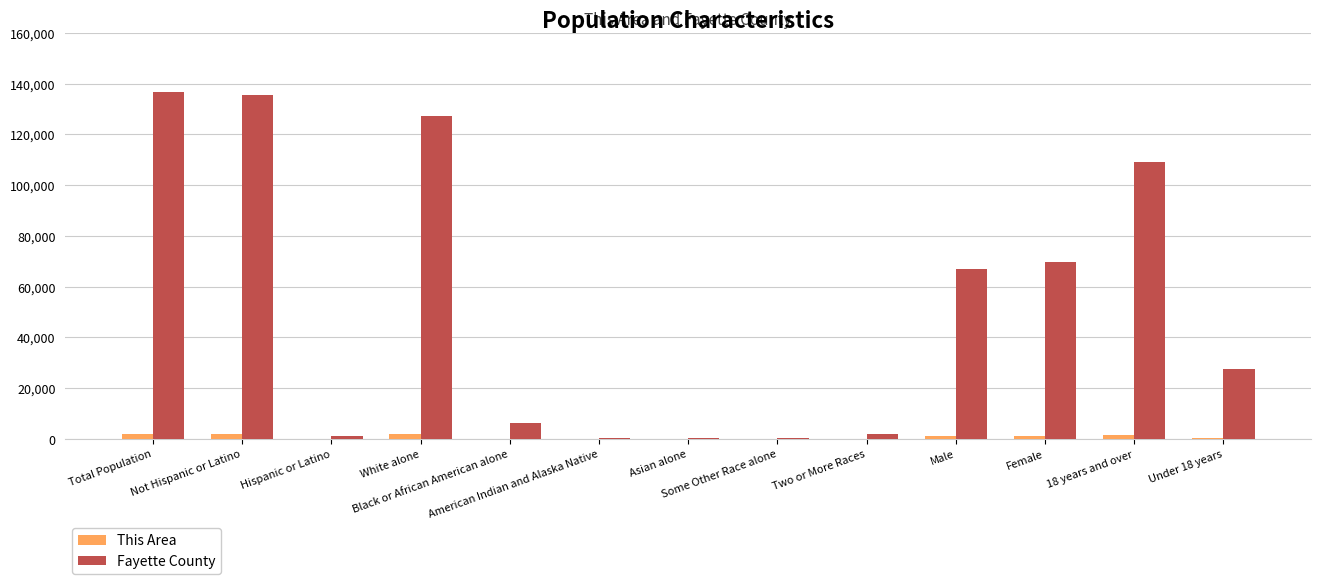

How many data points does each series have?

13